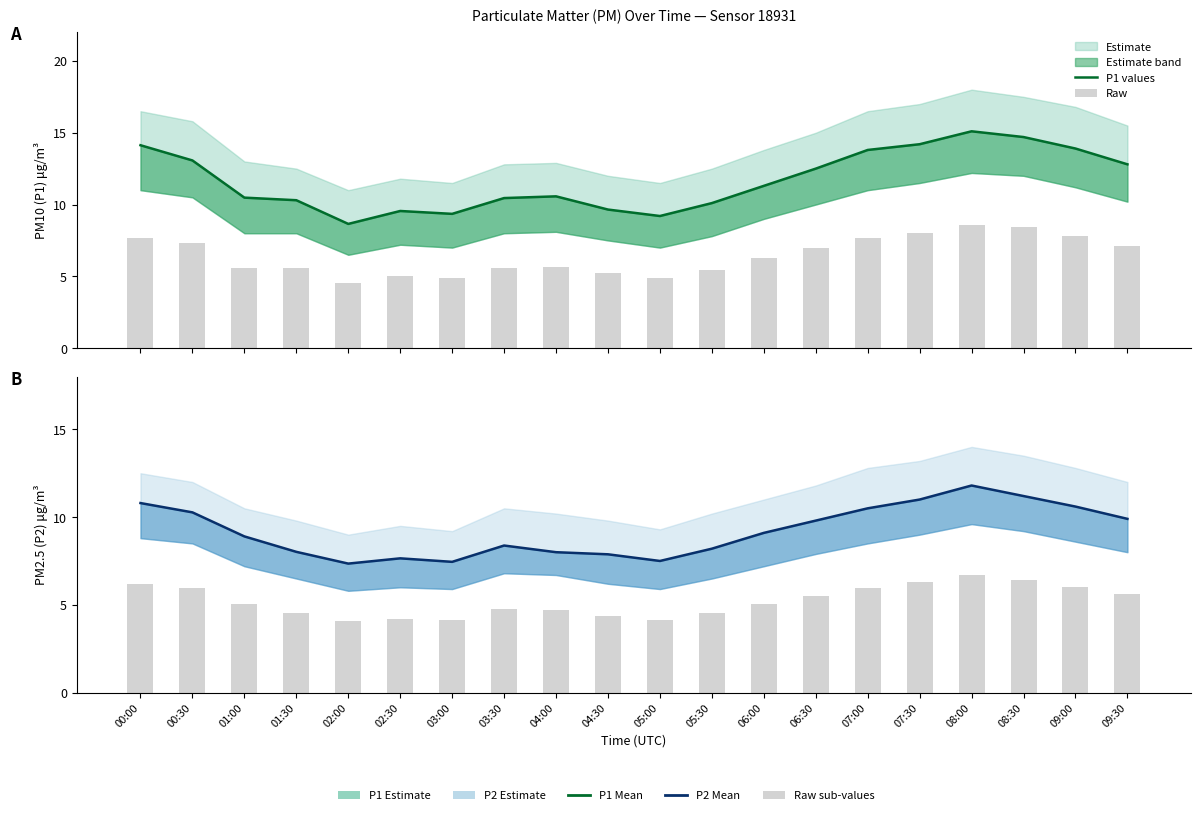

How many data points does each series have?

20